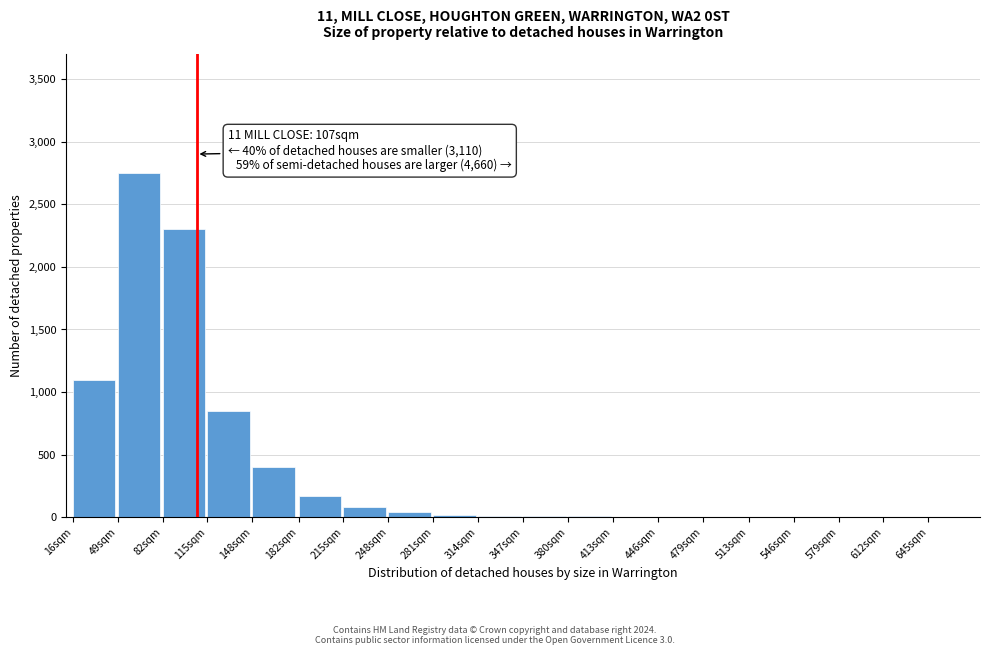

Which category has the highest value across all series?

49sqm